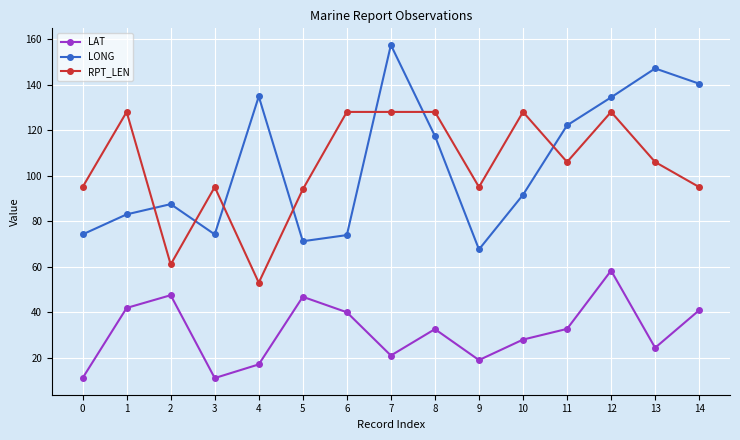

What is the value of the LAT point at the 3rd from the left?

47.5